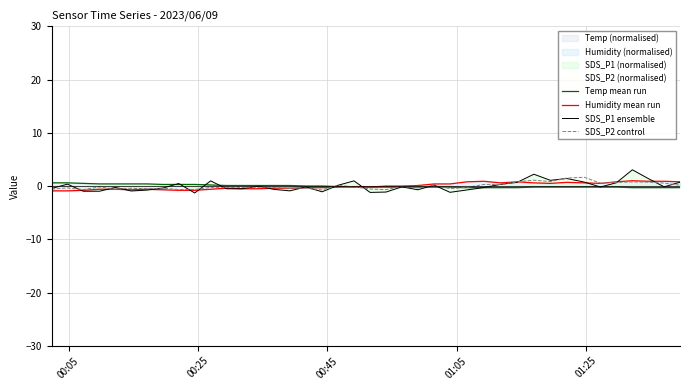

How many times do SDS_P1 ensemble and SDS_P2 control cross each other?

22